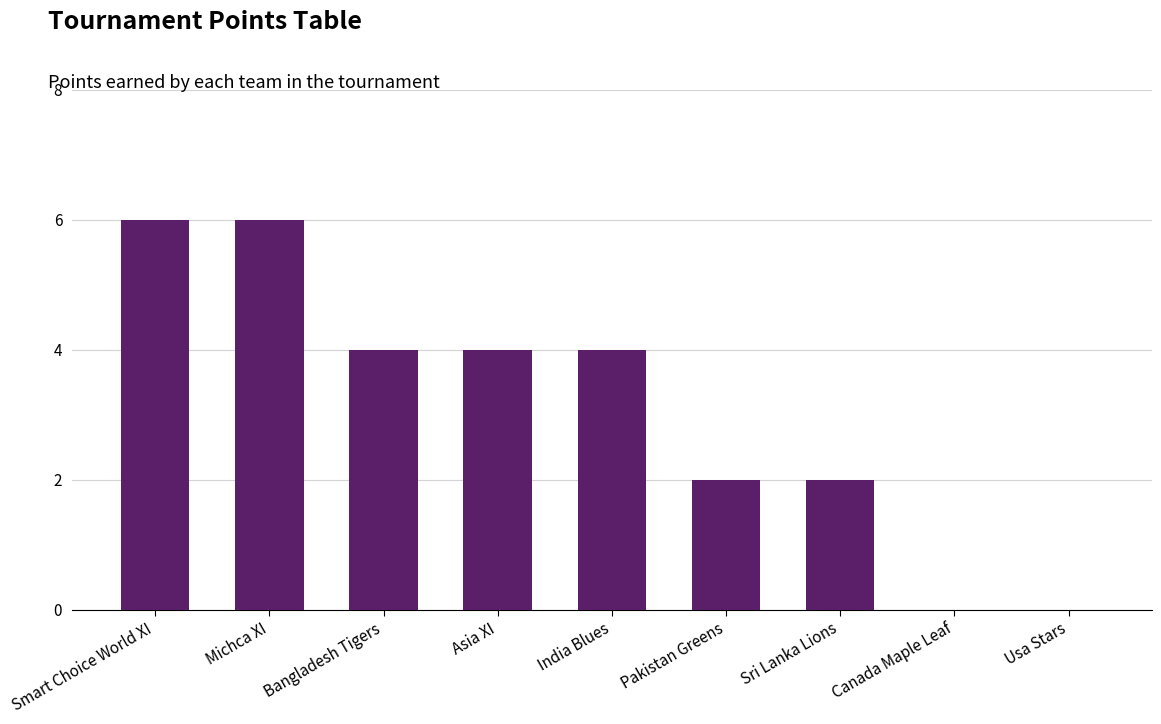

What is the maximum value shown in the chart?

6